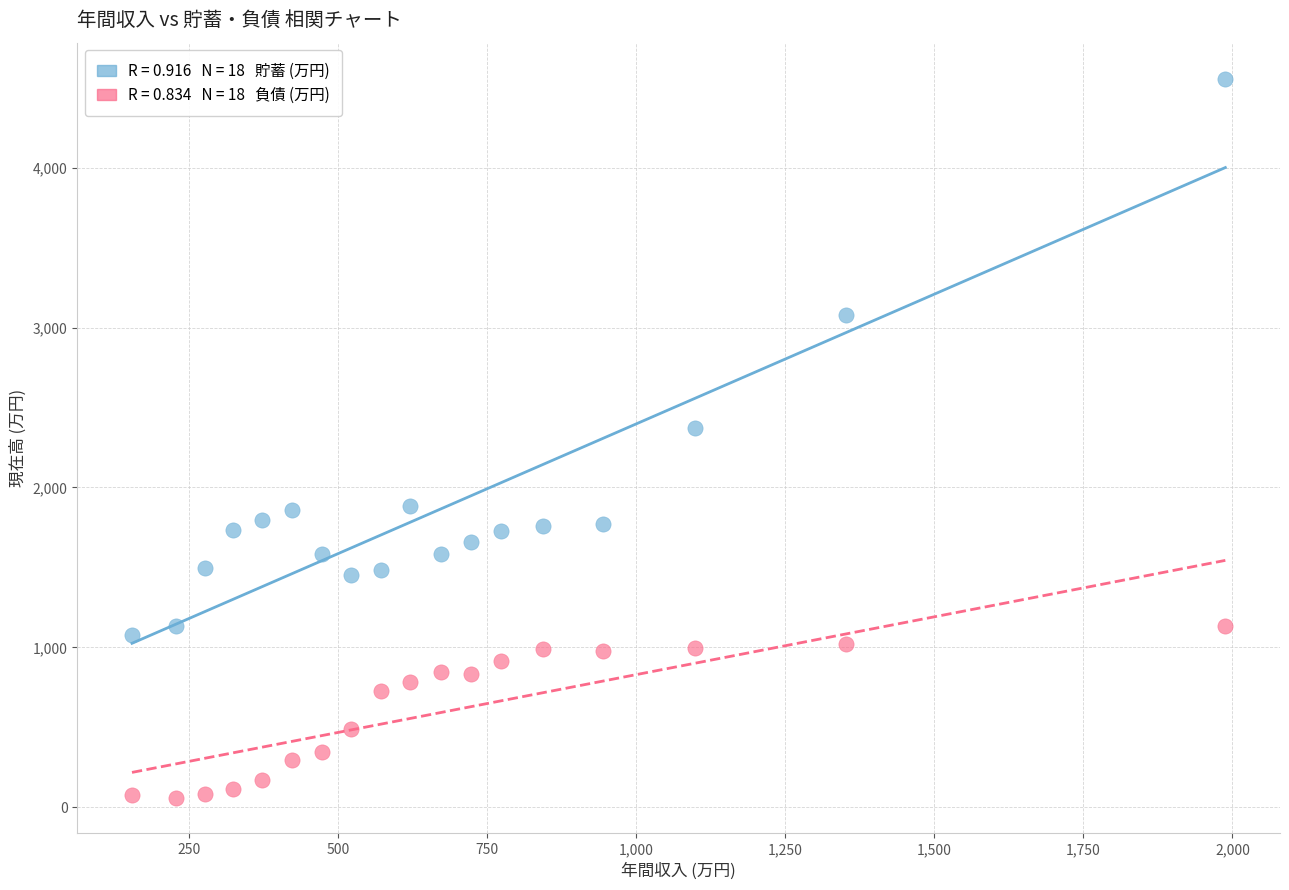

Across all data points, what is the range of X values (max minus min)?

1834